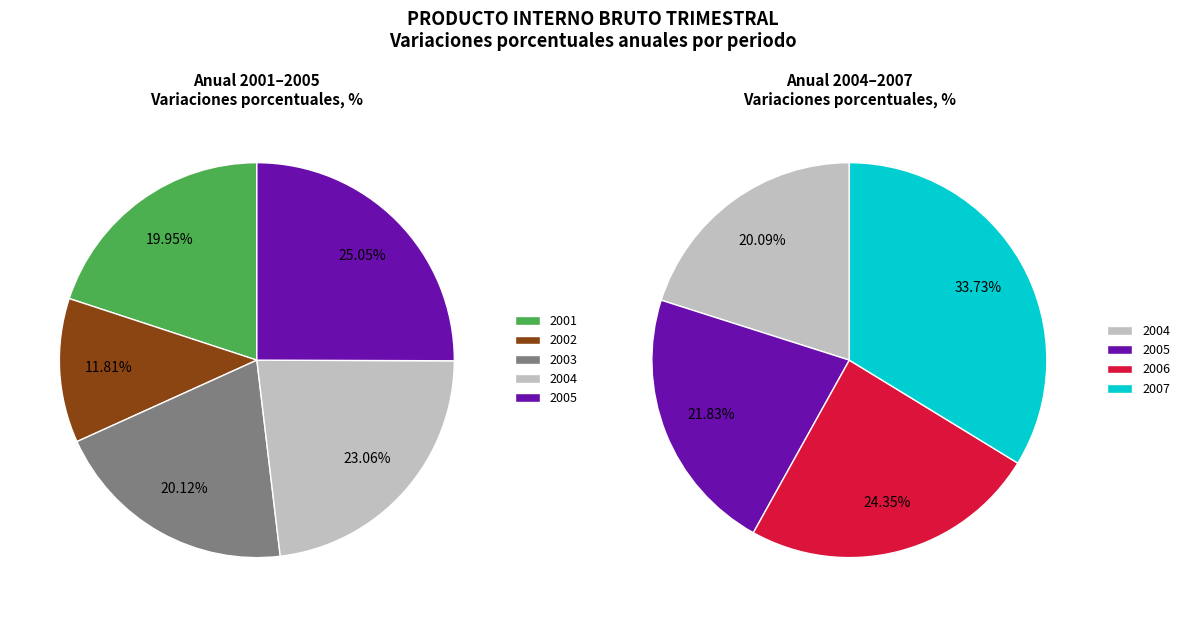

Which slice is the smallest?

2002